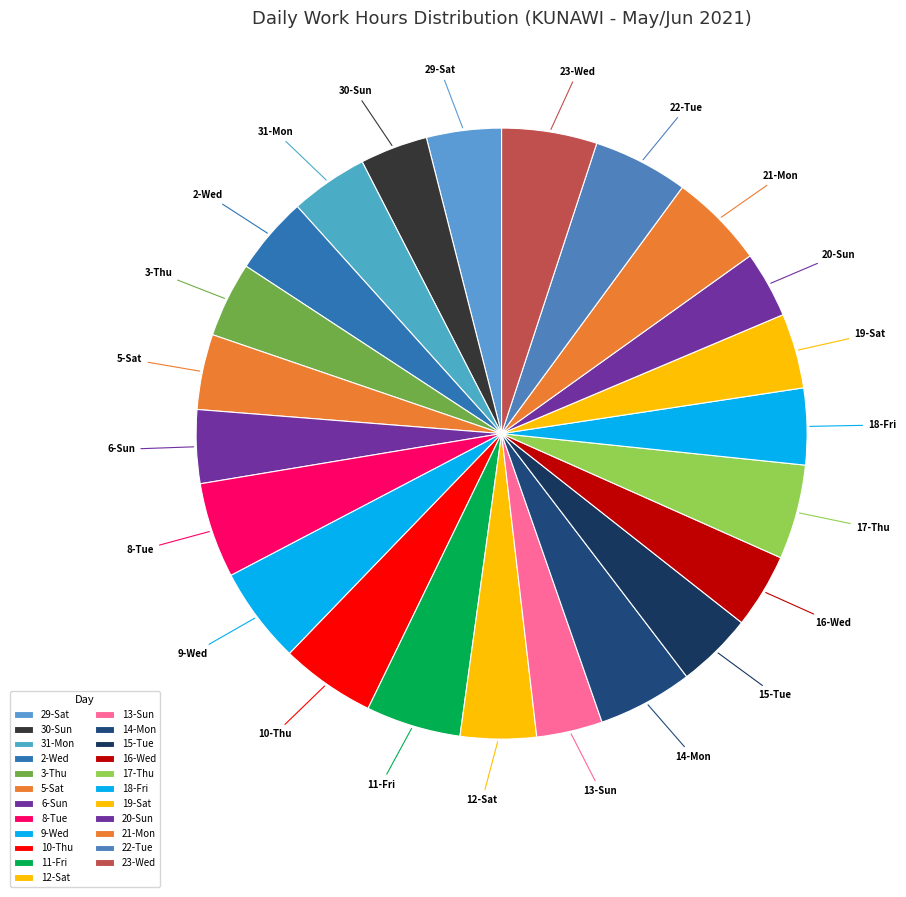

Between 11-Fri and 10-Thu, which is larger?

11-Fri